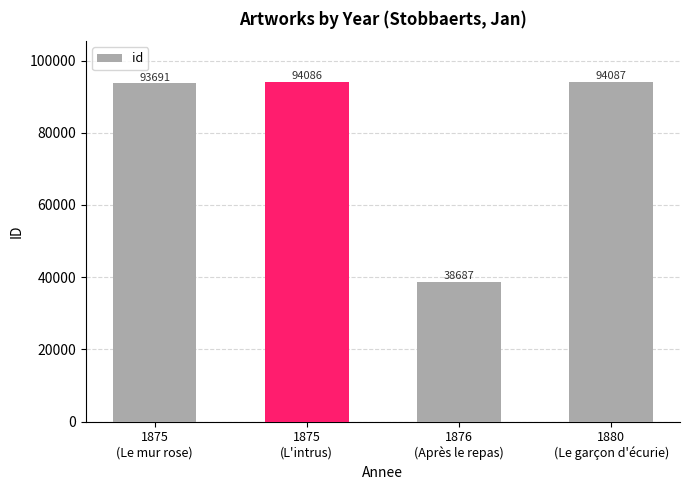

What is the value of the 4th bar from the left?

94087